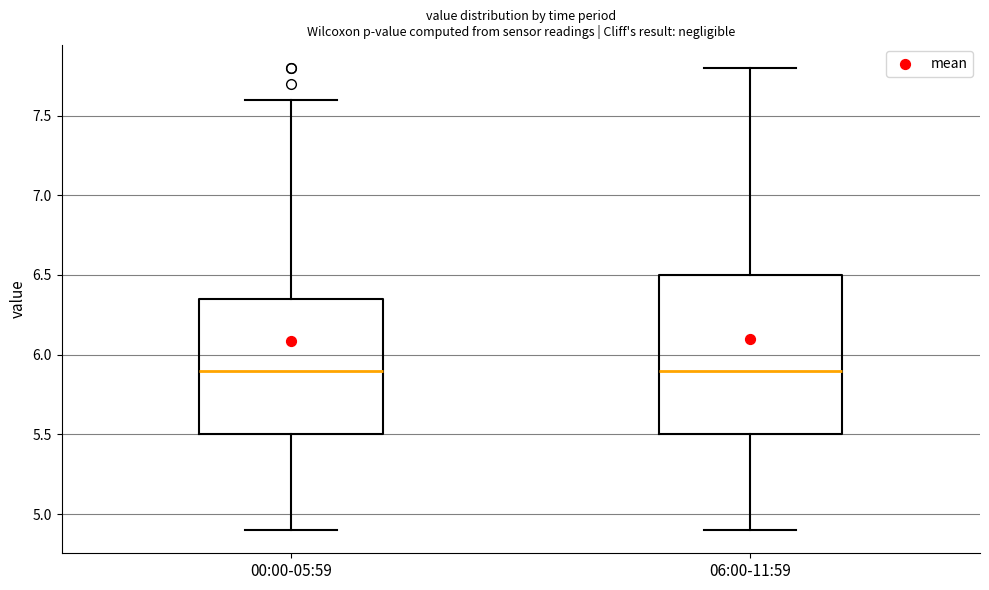

Reading left to right, read every box against the y-axis: the position of its median line, the range the box covers, and the ends of its whiskers. The values are not printed on the chart, so give them approximately, as read against the axis.

00:00-05:59: median 5.90, box 5.50 to 6.35, whiskers 4.90 to 7.60
06:00-11:59: median 5.90, box 5.50 to 6.50, whiskers 4.90 to 7.80